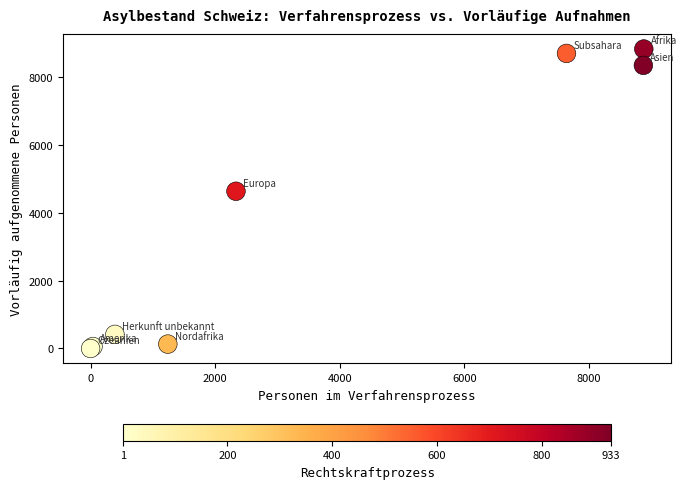

What Y value in the scatter plot is closest to 4405?

4626